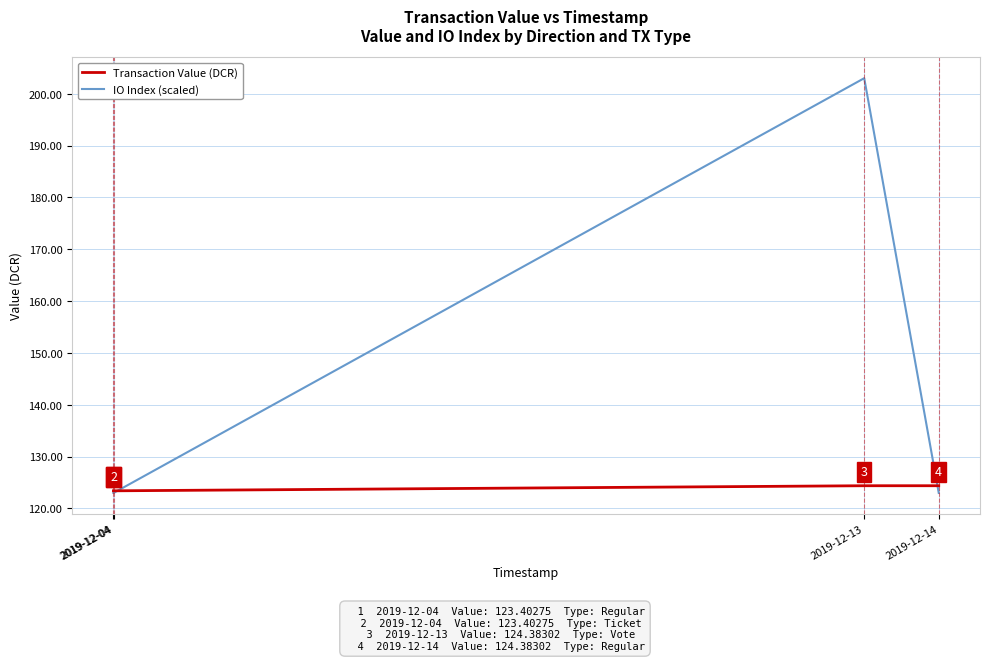

Where is the first local maximum for IO Index (scaled)?

2019-12-13